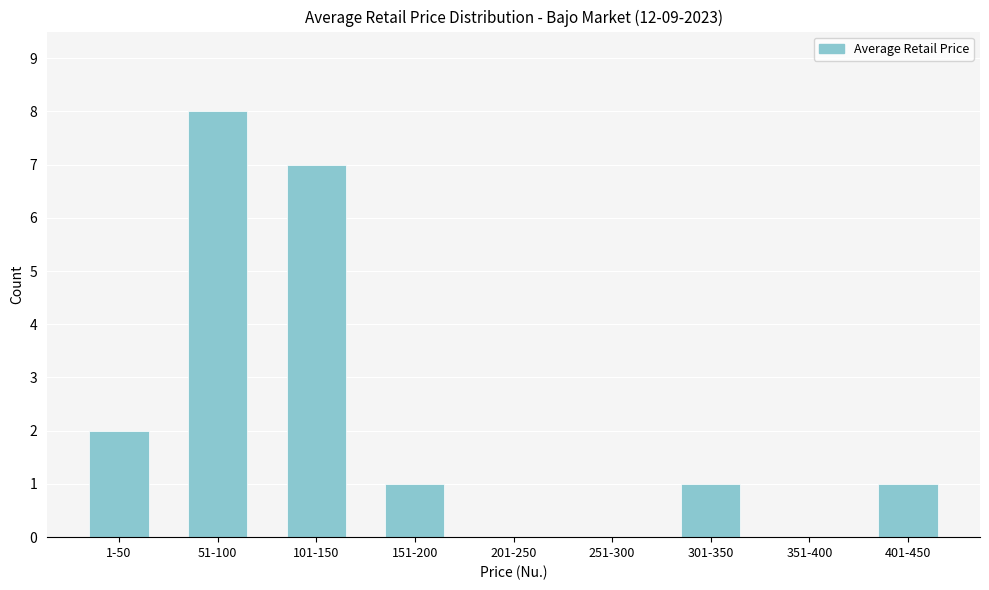

Reading left to right, transcribe all the data shown in this chart.

1-50=2	51-100=8	101-150=7	151-200=1	201-250=0	251-300=0	301-350=1	351-400=0	401-450=1